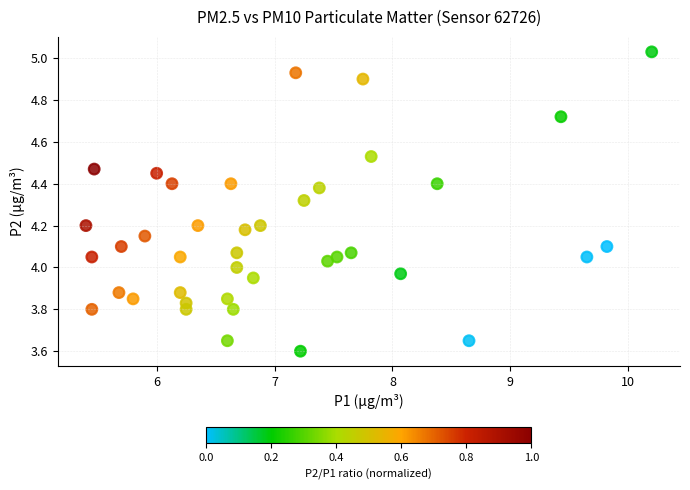

What is the range of Y values (max minus min)?

1.4